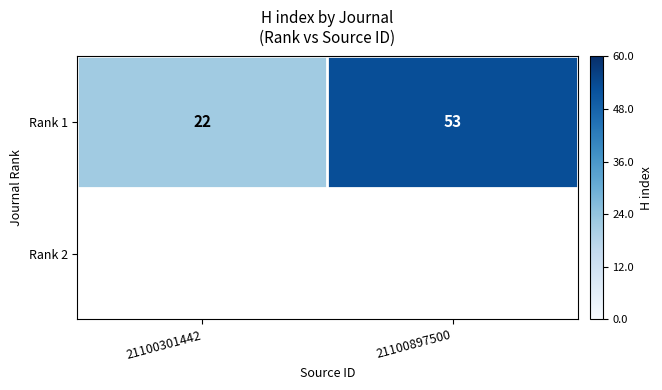

Between 21100301442 and 21100897500, which is larger?

21100897500